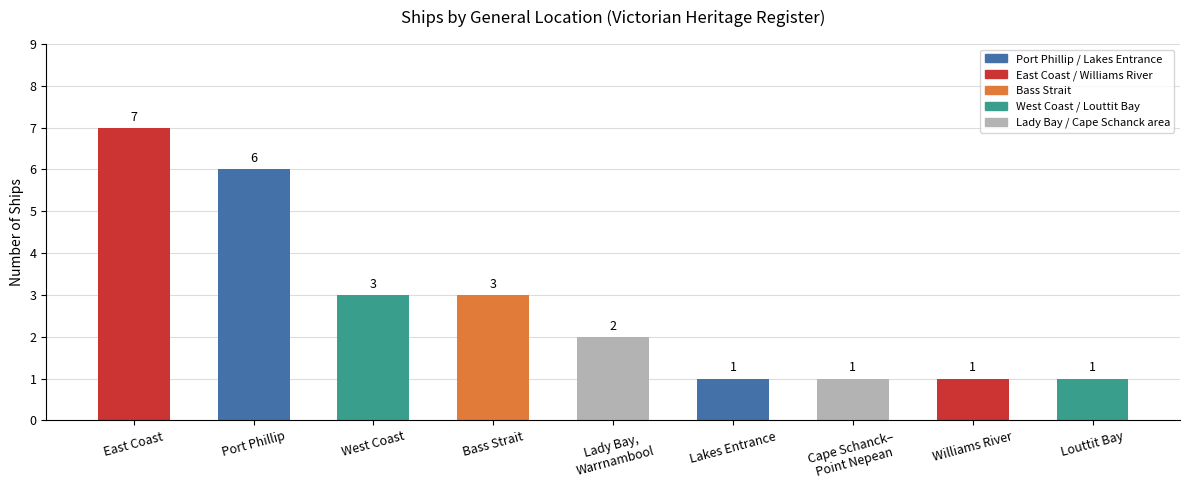

At which category does the chart reach its peak across all series?

East Coast